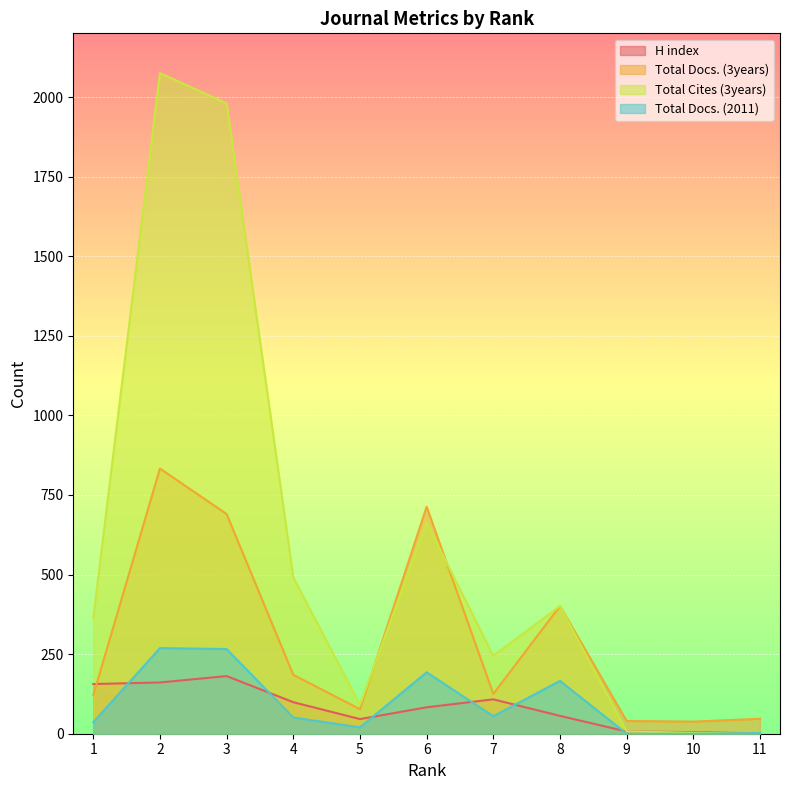

How many data points in H index are above 83?

5